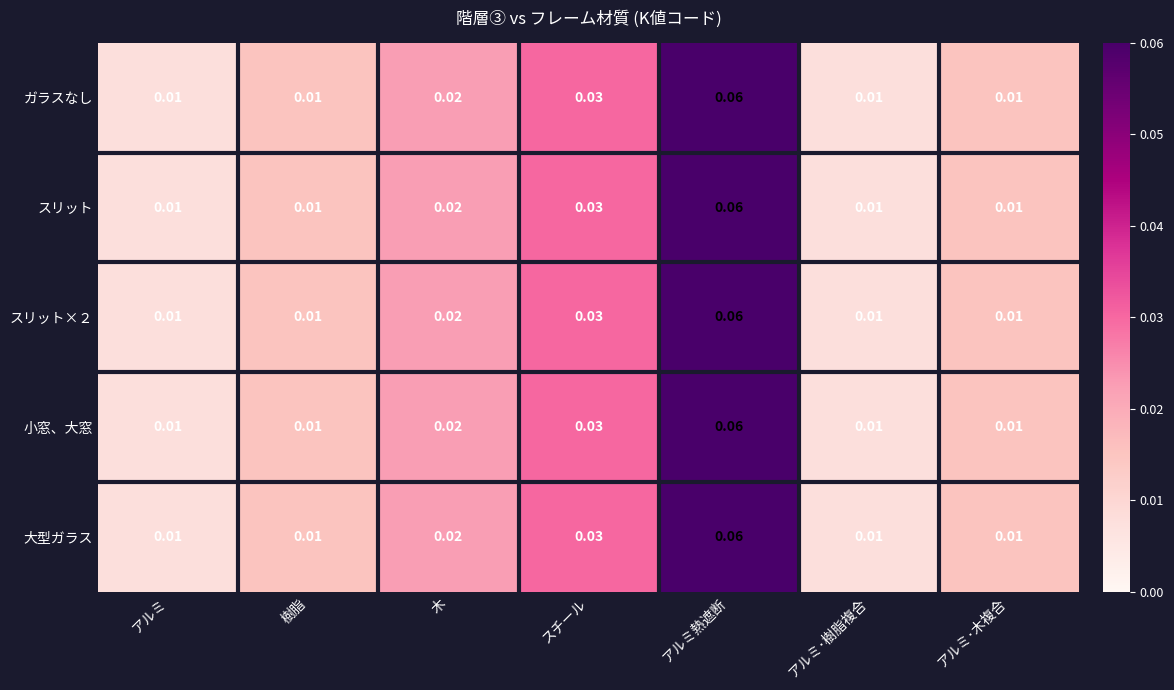

Is the value of ガラスなし at アルミ熱遮断 greater than the value of スリット at アルミ?

Yes